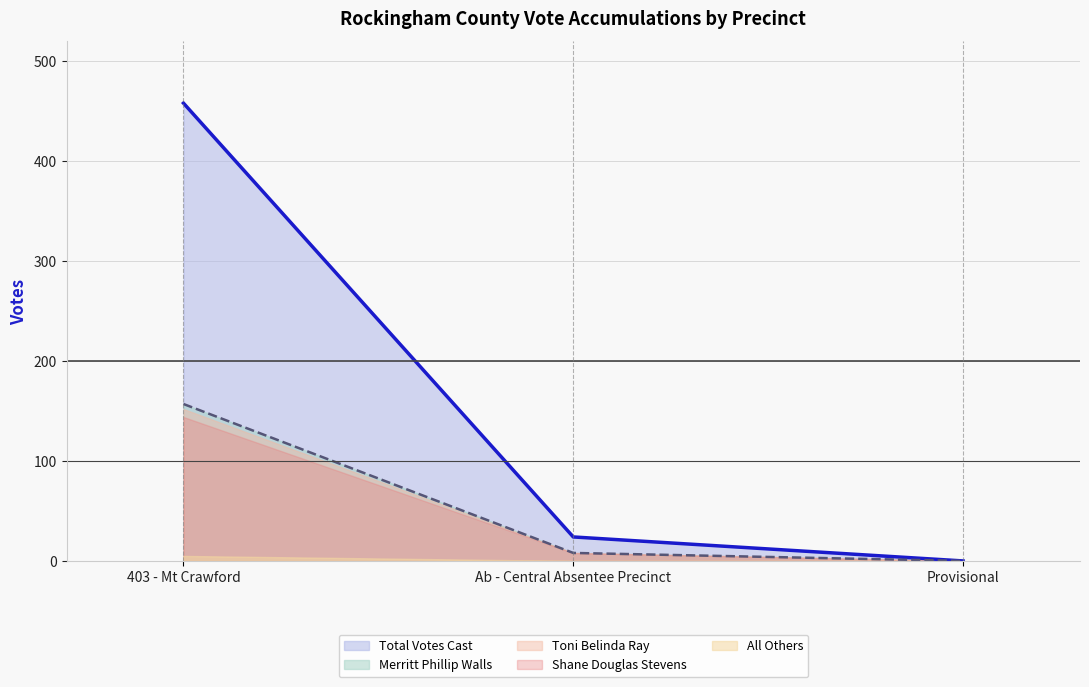

Which label corresponds to the smallest value in the chart?

Provisional